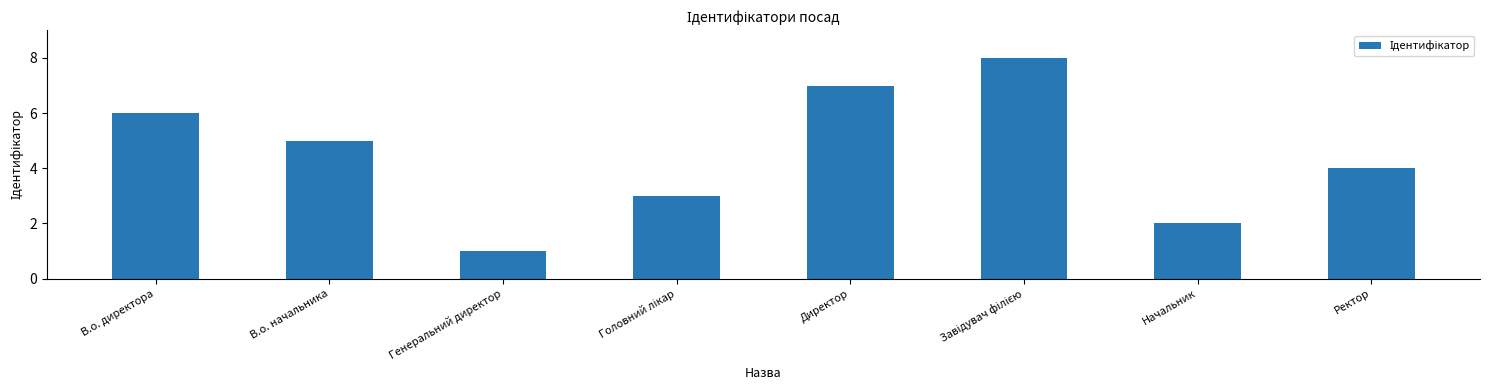

Between Генеральний директор and Ректор, which is larger?

Ректор